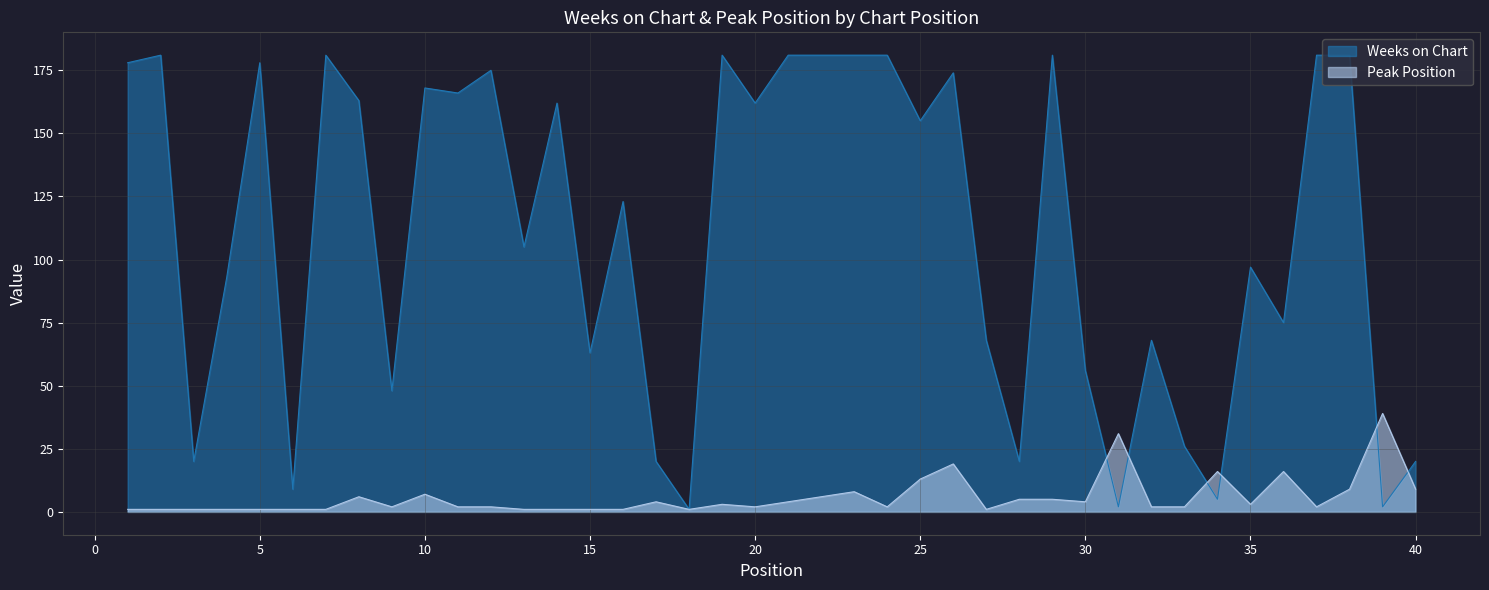

Which series has the largest total across all categories?

Weeks on Chart